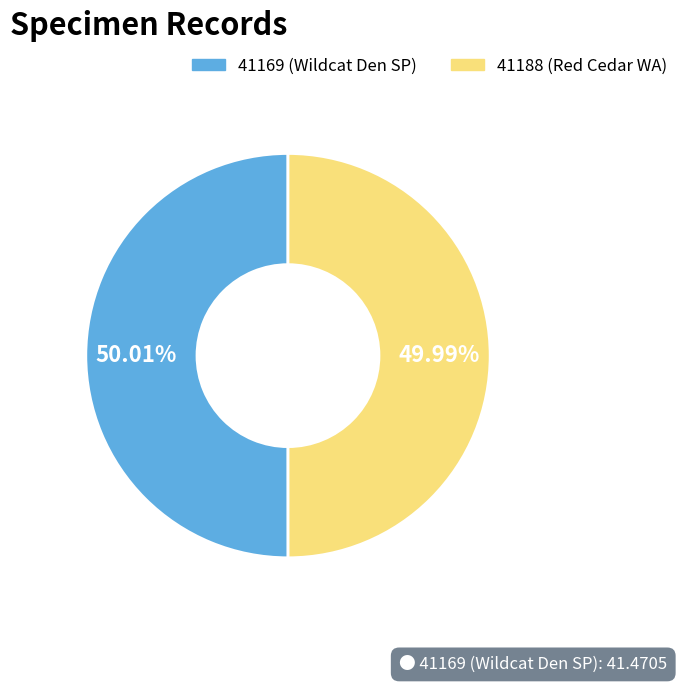

True or false: 41188 accounts for 39% of the total.

False